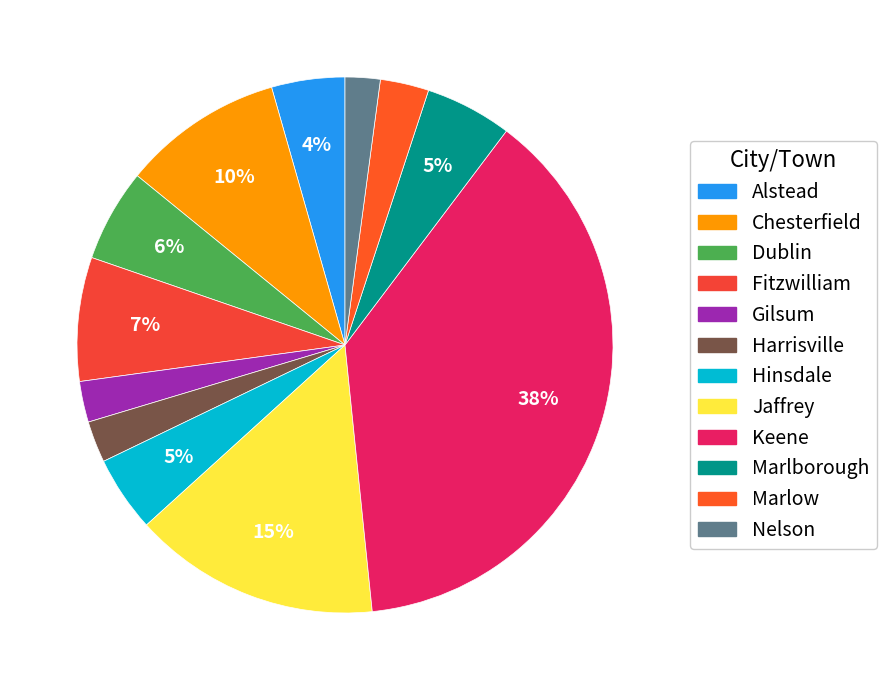

Count the number of slices in the pie.

12